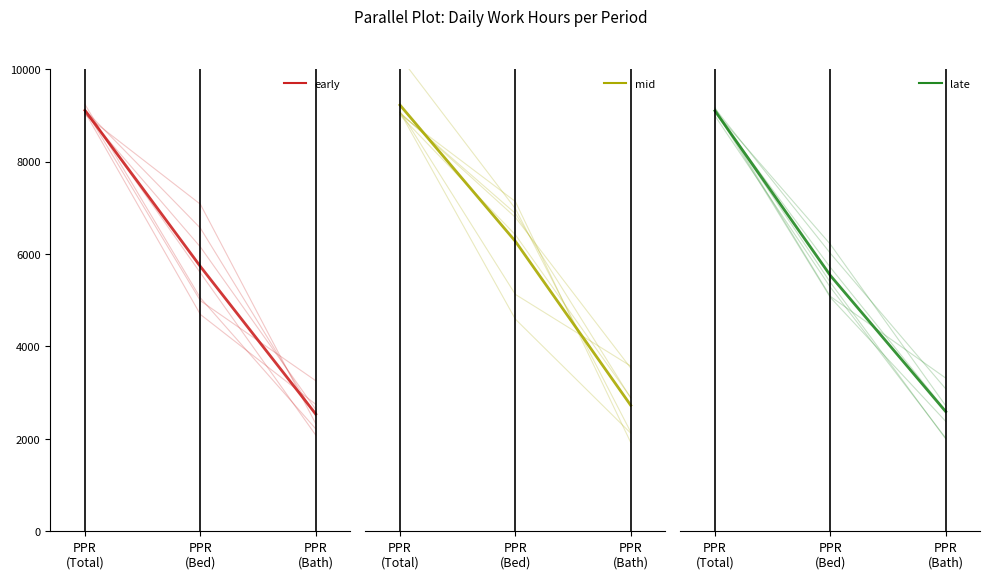

What are all the series names shown in the legend?

early, mid, late